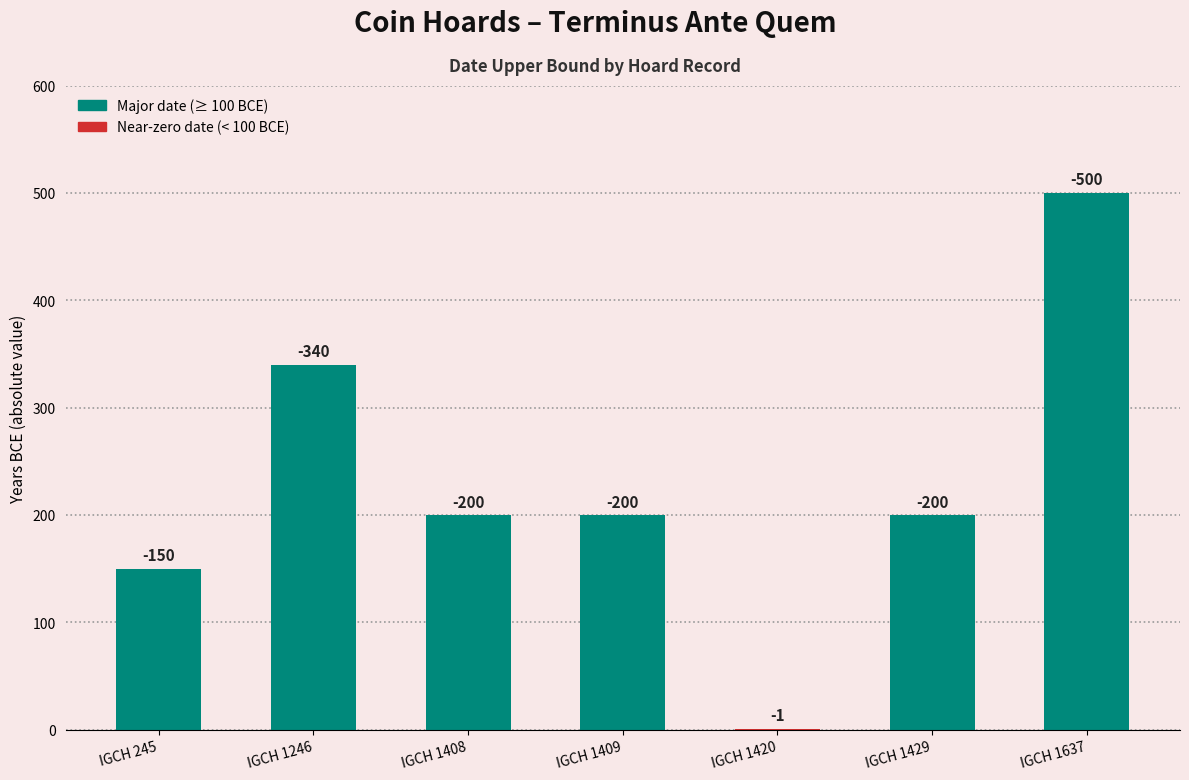

Are the bars horizontal?

No